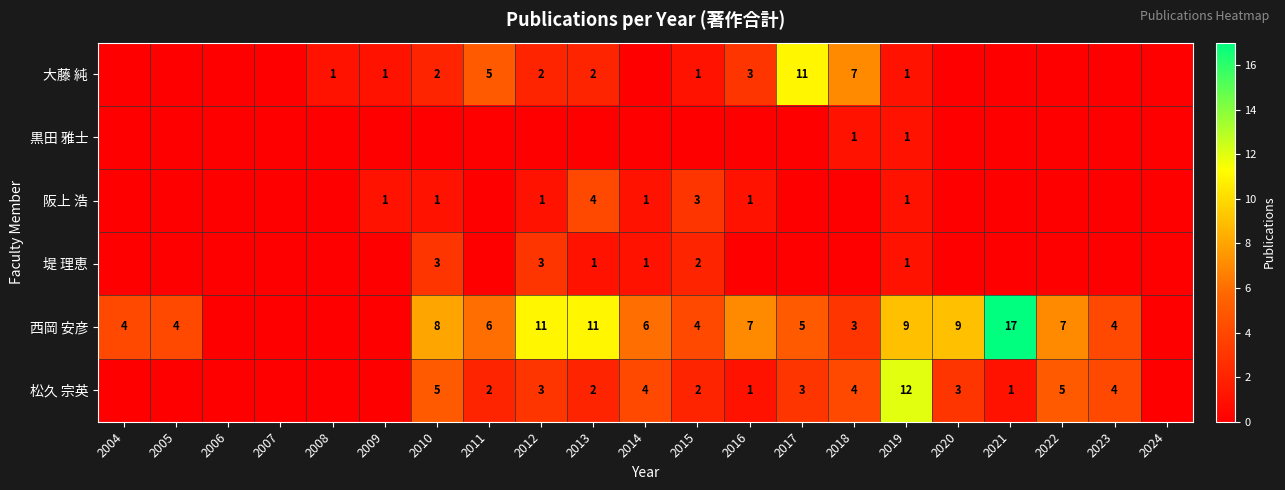

Count the number of data series in this chart.

6